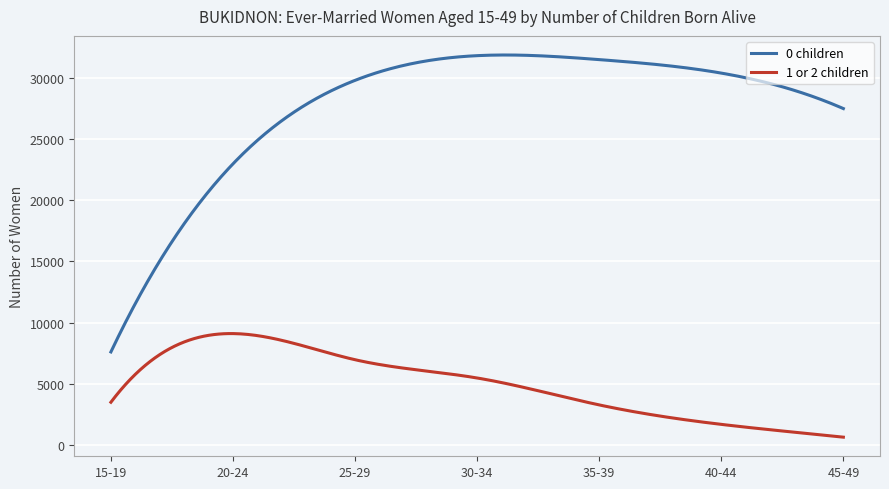

How many lines are shown in the chart?

2